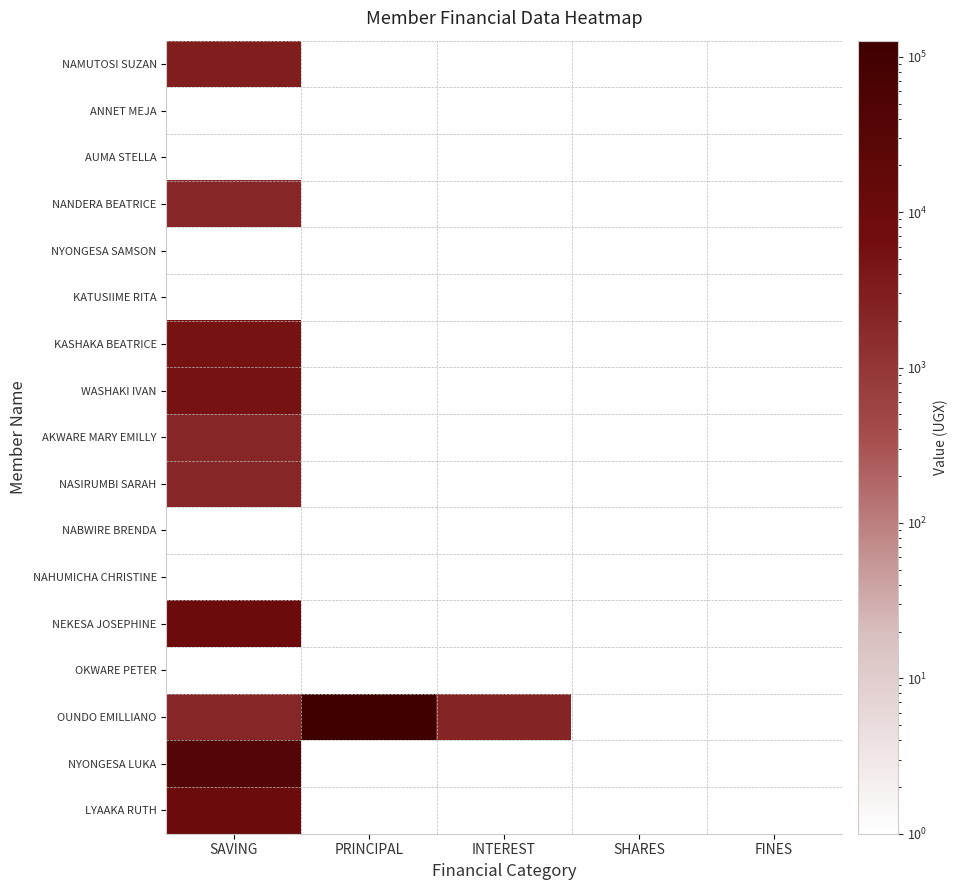

At which category is the sum across all series the highest?

PRINCIPAL